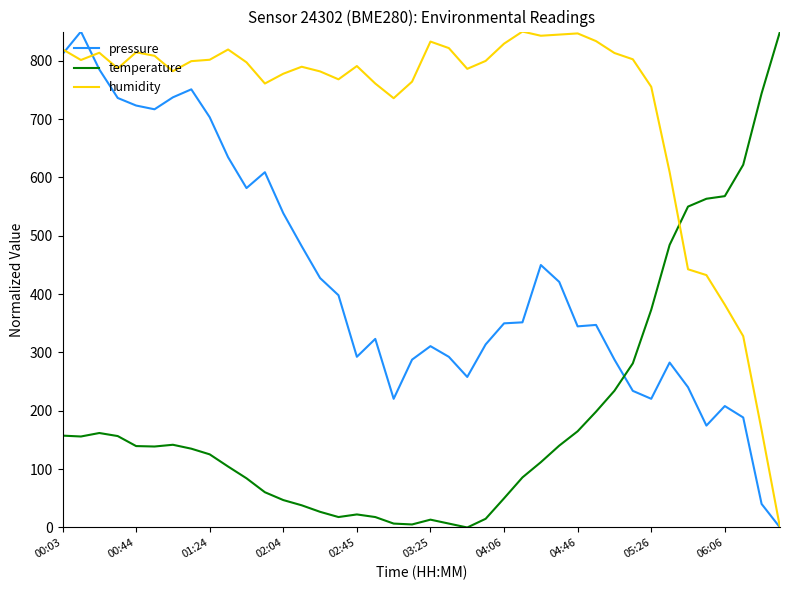

How many times do temperature and pressure cross each other?

1